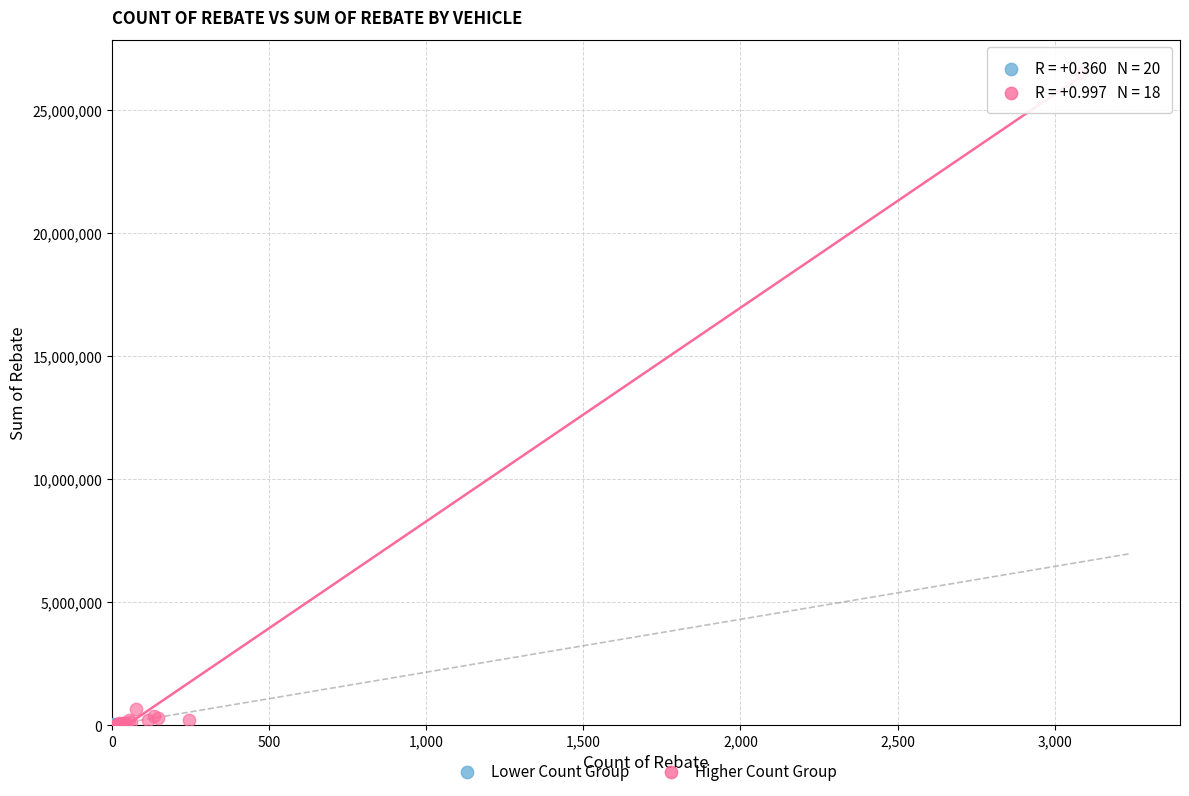

Which series reaches the maximum Y coordinate?

Higher Count Group